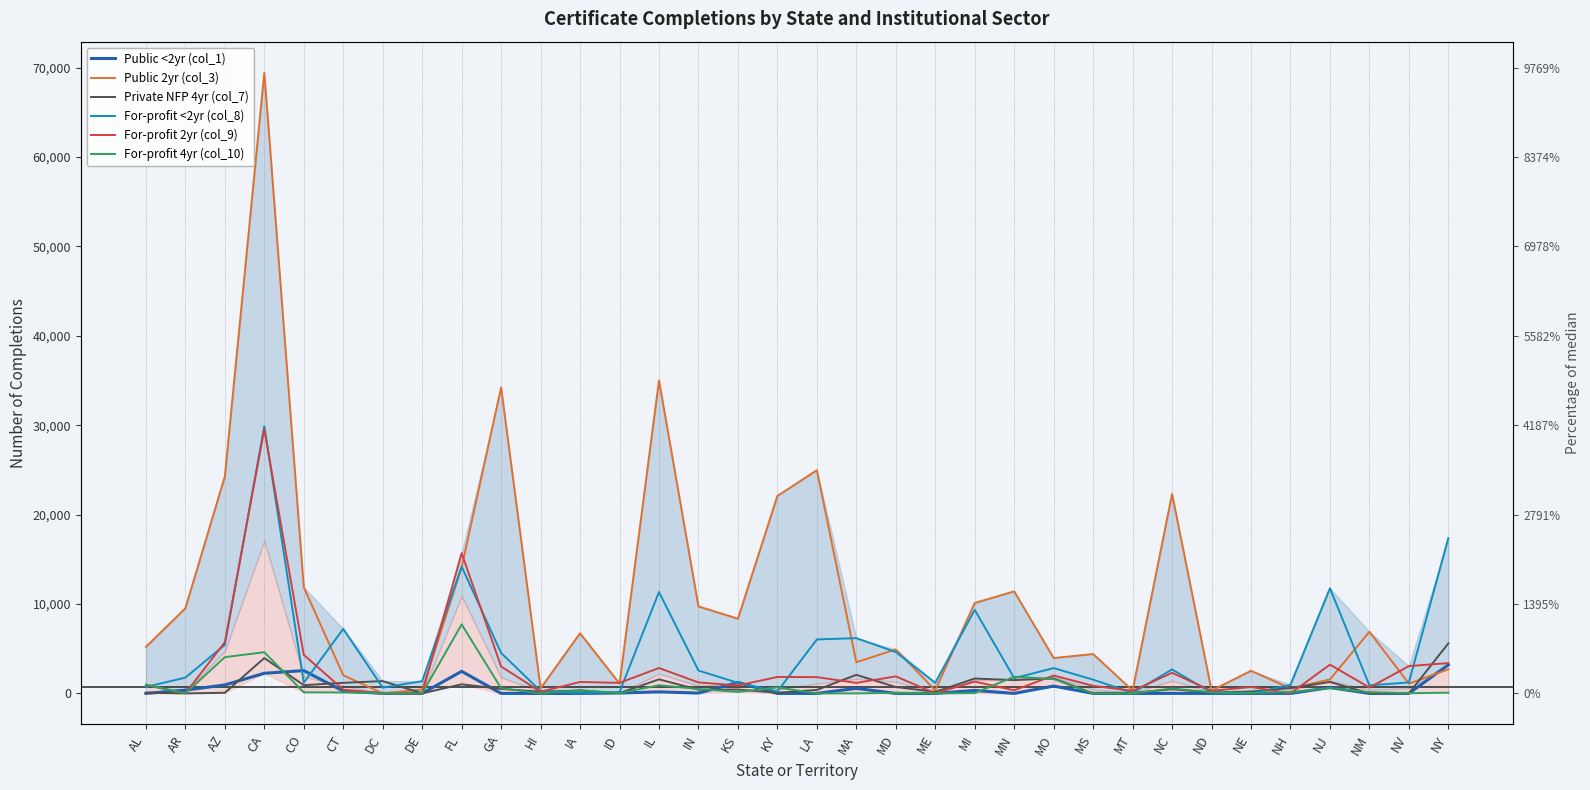

What is the label of the 1st point from the left?

AL